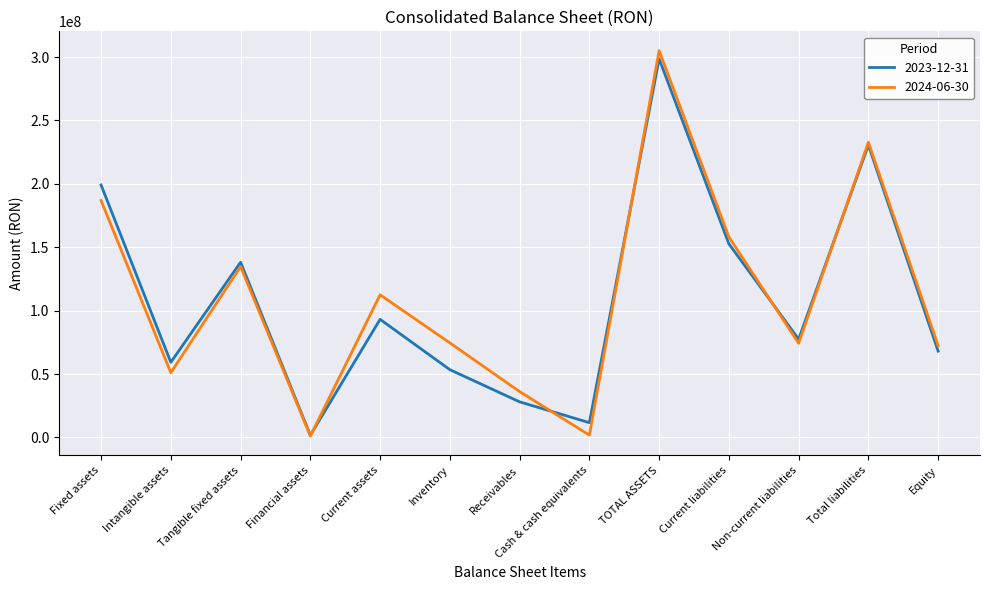

What position from the right is TOTAL ASSETS?

5